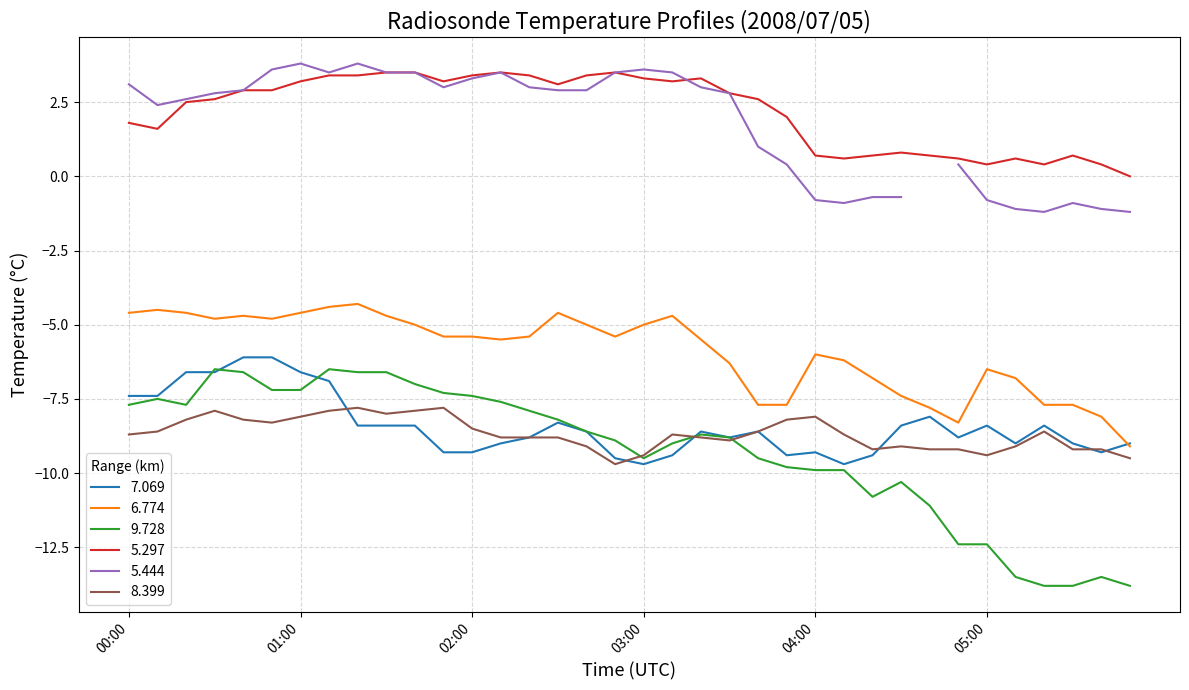

What is the minimum value for 6.774?

-9.1